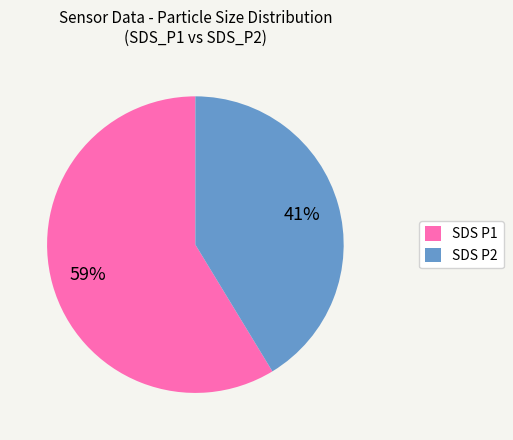

Between SDS P2 and SDS P1, which is larger?

SDS P1